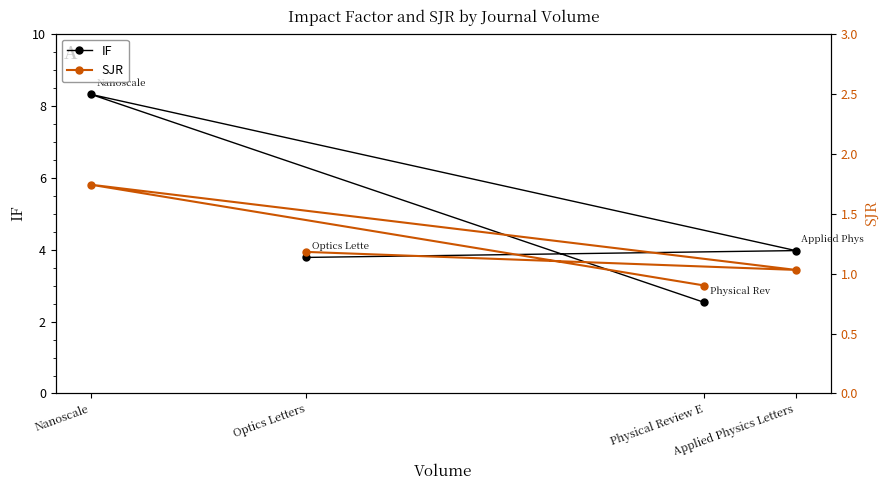

What position from the right is Nanoscale?

2